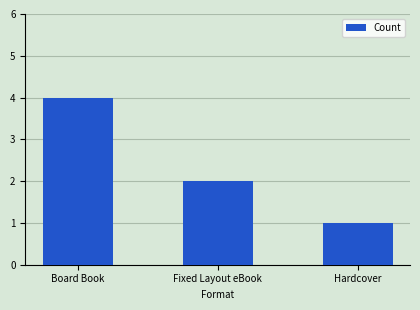

The value at Fixed Layout eBook is 1. True or false?

False